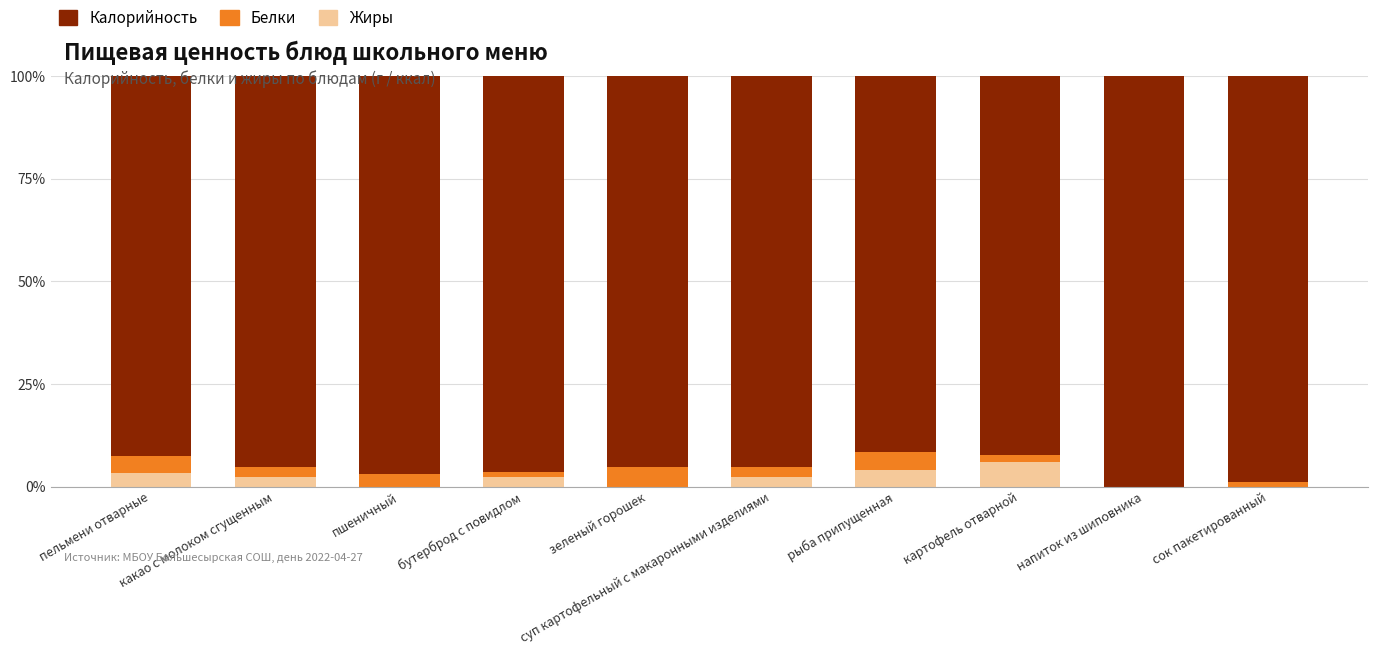

True or false: Жиры has a value of 0.0 at сок пакетированный.

True